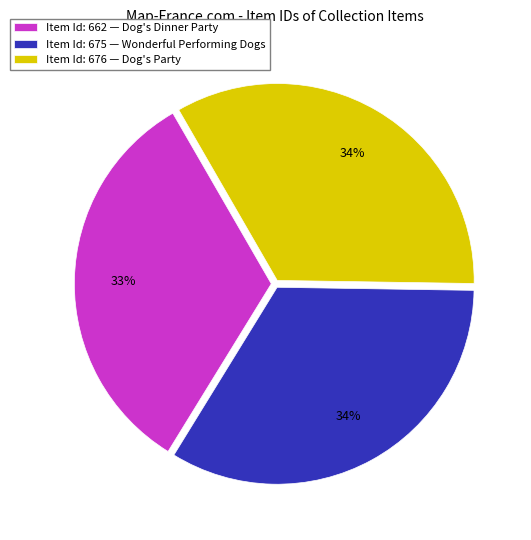

To the nearest percent, what is the average slice percentage?

33%